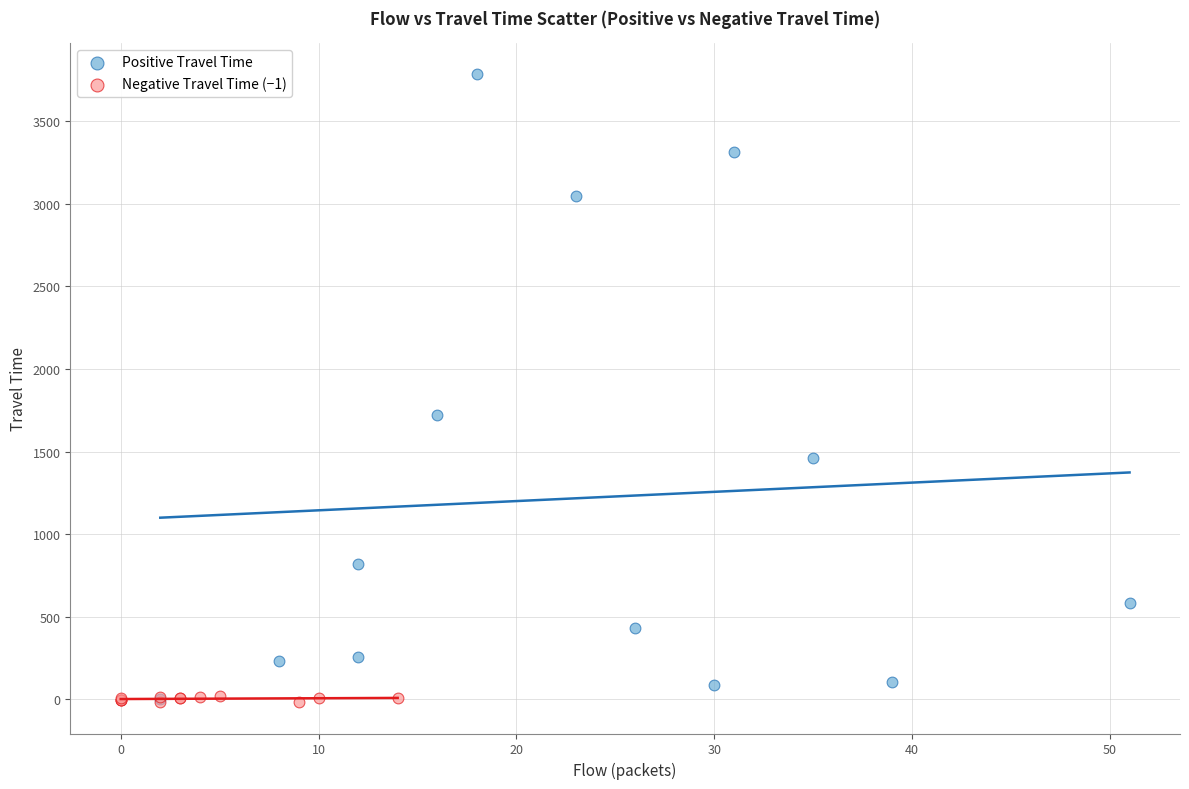

Which series has the widest spread of Y values?

Positive Travel Time